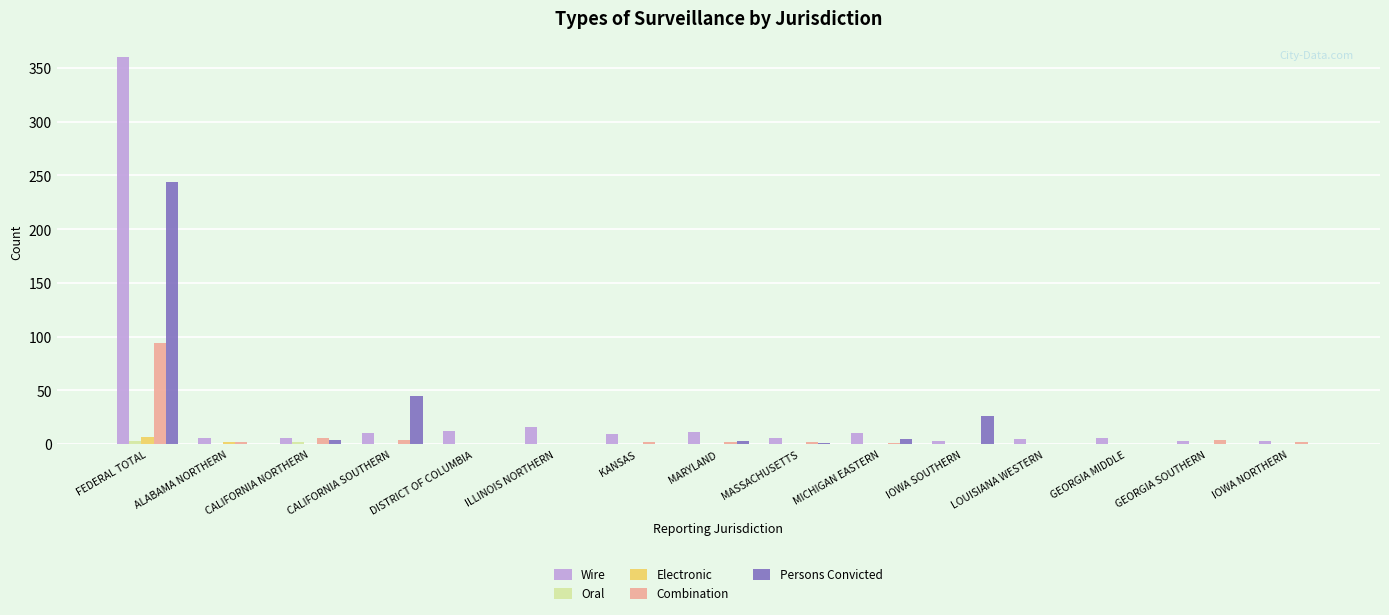

At which category is the sum across all series the highest?

FEDERAL TOTAL